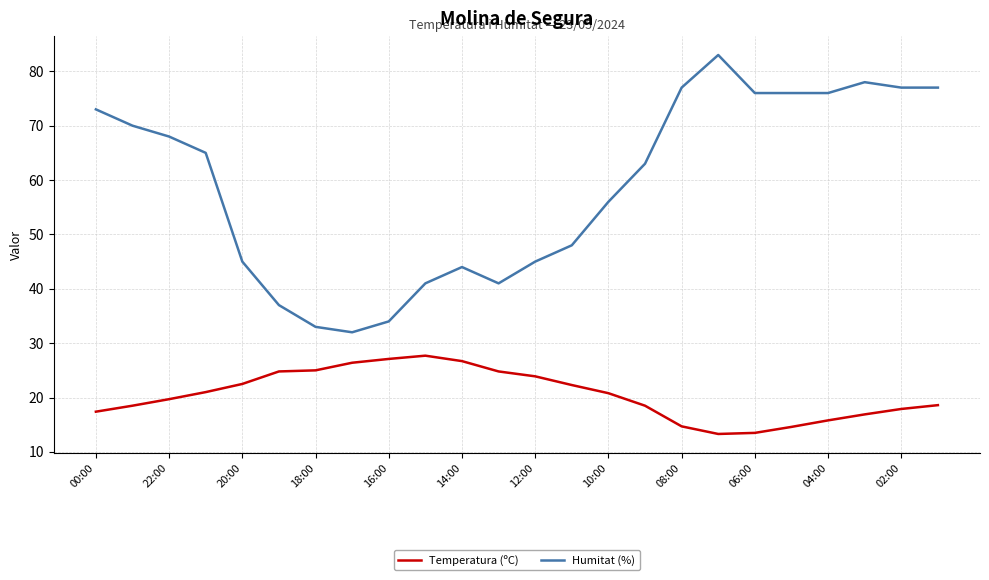

What is the difference between the maximum and minimum values in the Temperatura (ºC) series?

14.4